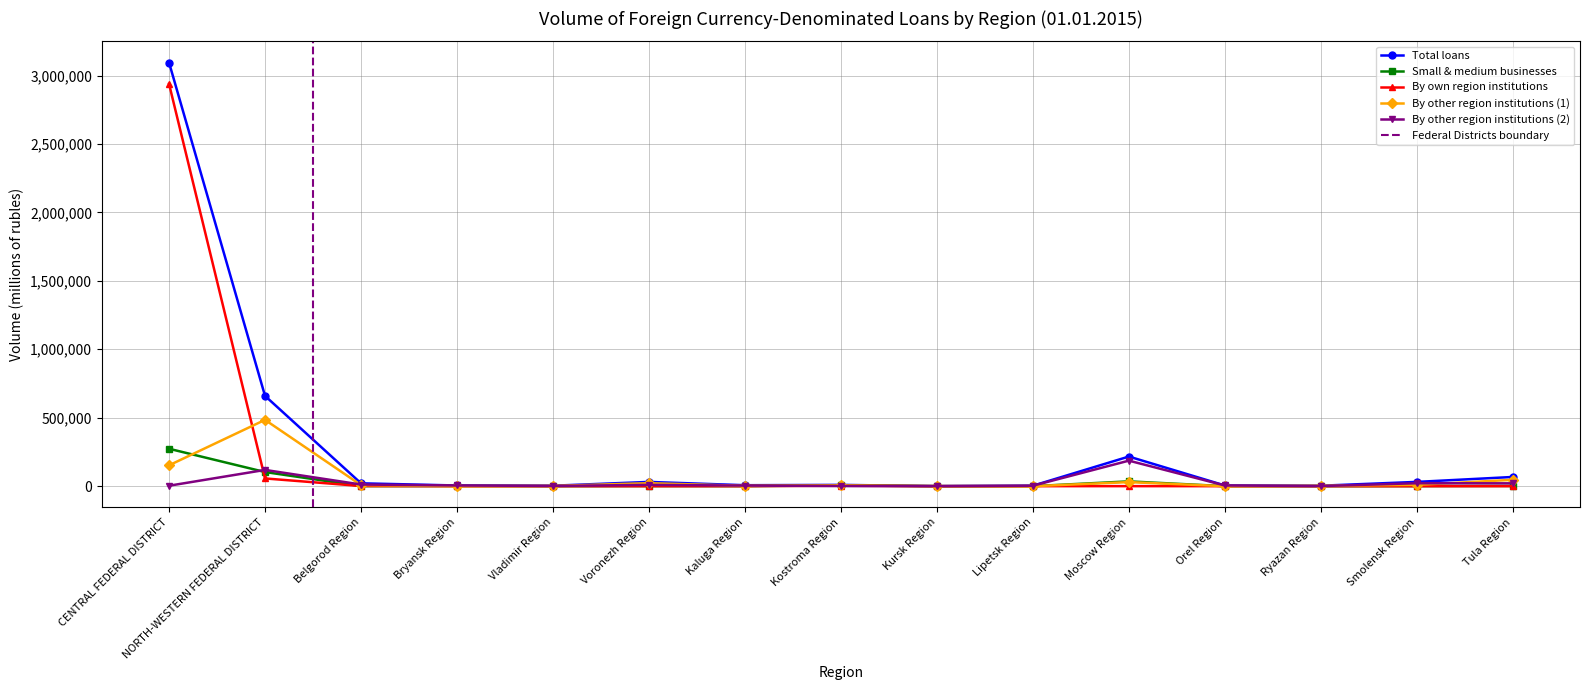

Is this an area chart (filled region under the line)?

No